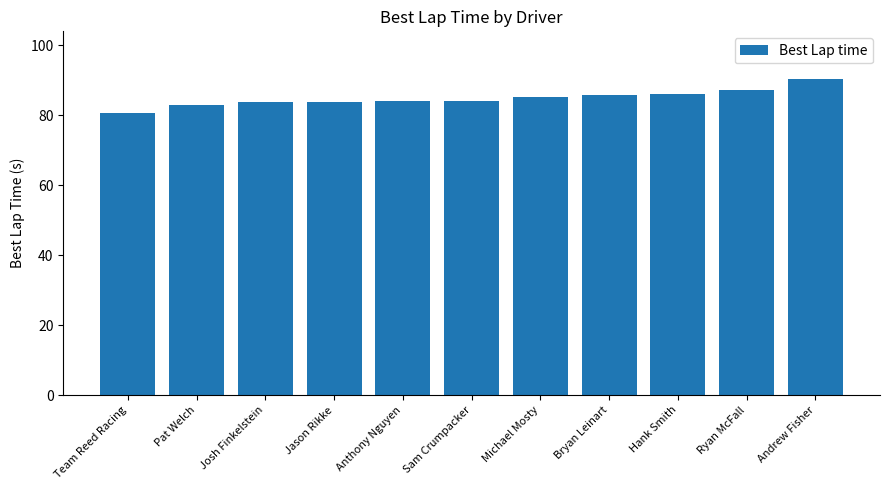

What is the average value?

84.9